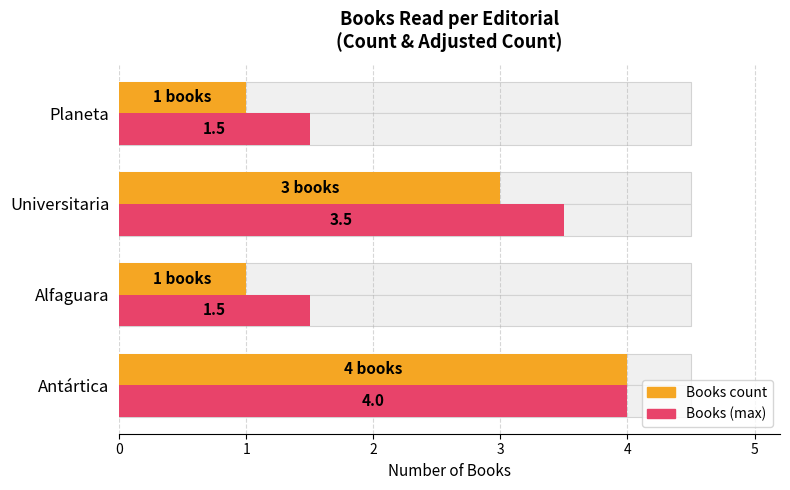

What is the difference between the maximum and minimum values in the Books count series?

3.0